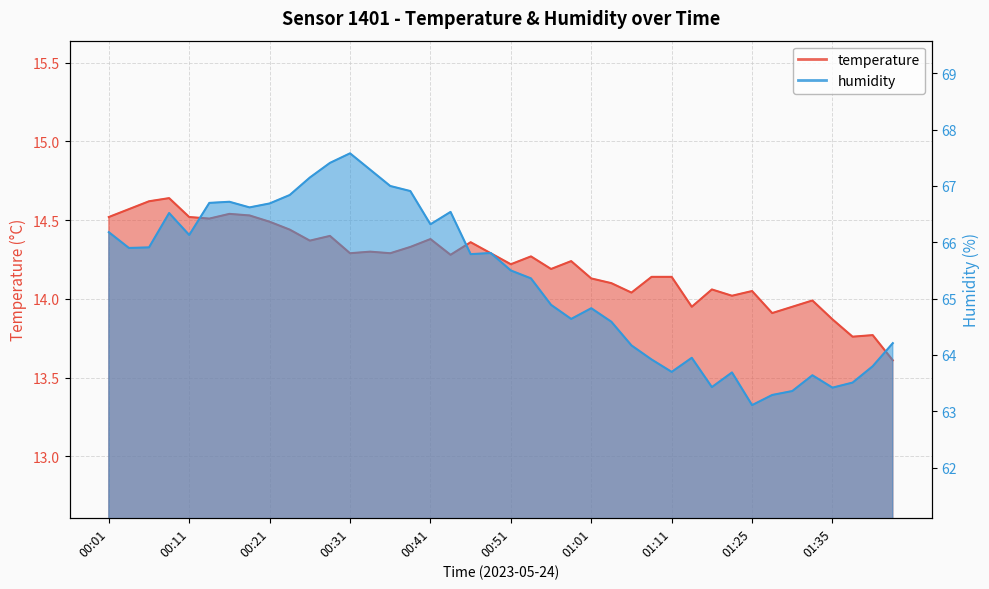

True or false: humidity has a value of 101.6 at 01:33.

False